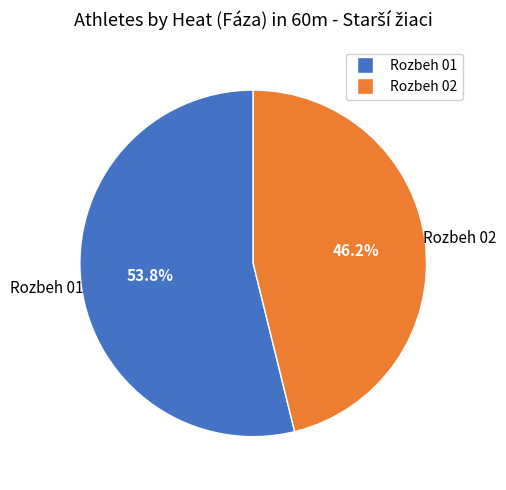

The Rozbeh 01 slice represents 67% of the pie. True or false?

False